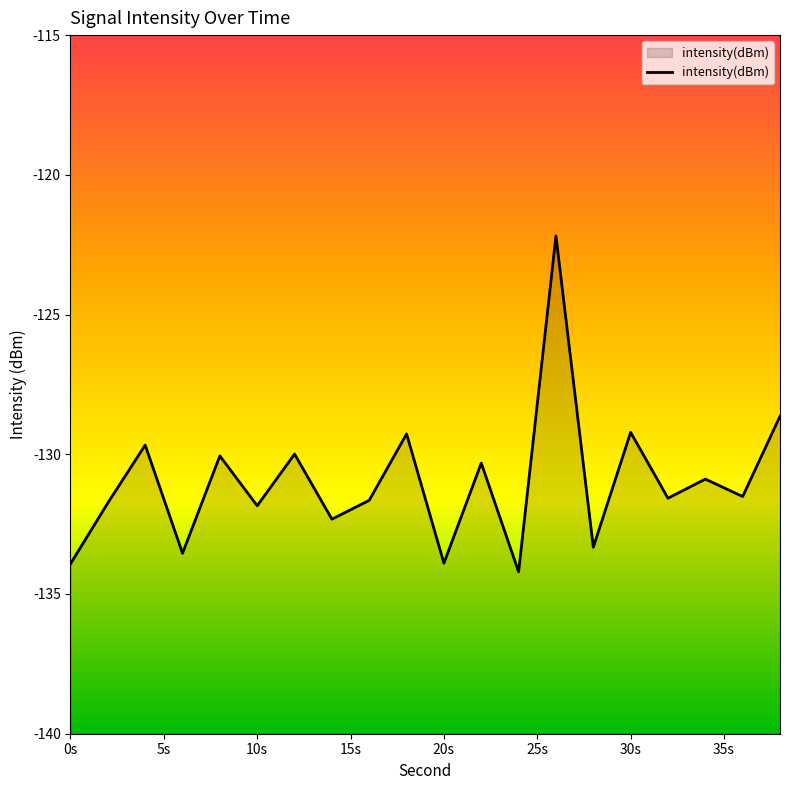

What value does the data have at 20s?

-133.9